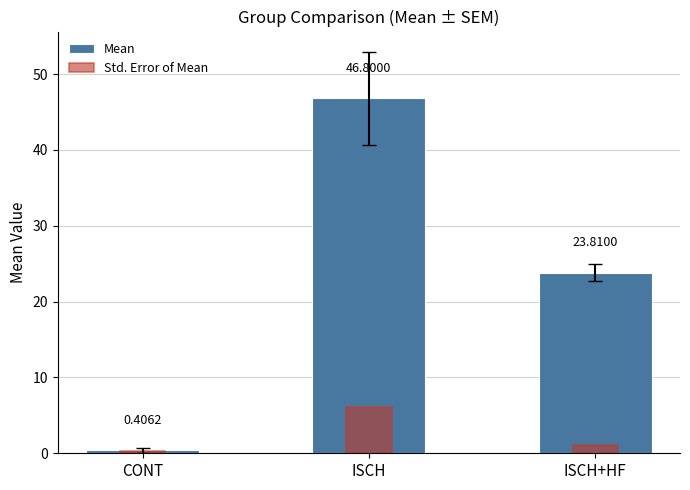

How many bars are there in total?

6